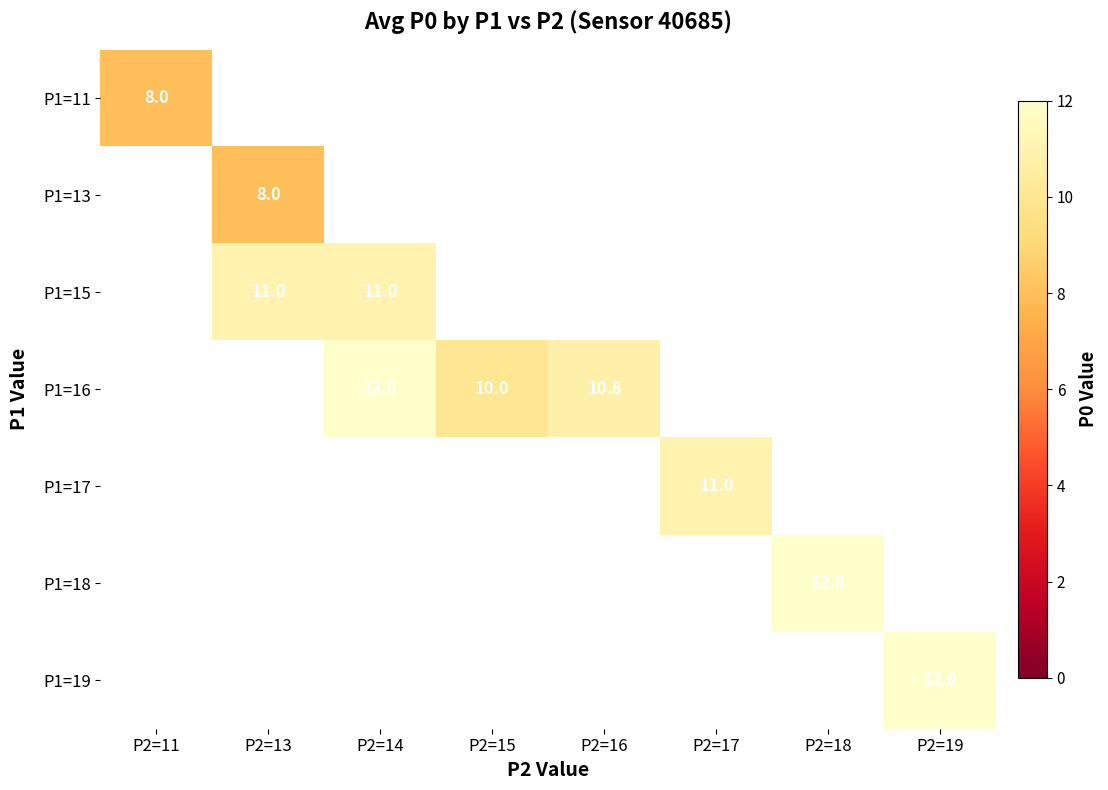

Is it true that P1=17 equals 7.5 at P2=17?

False